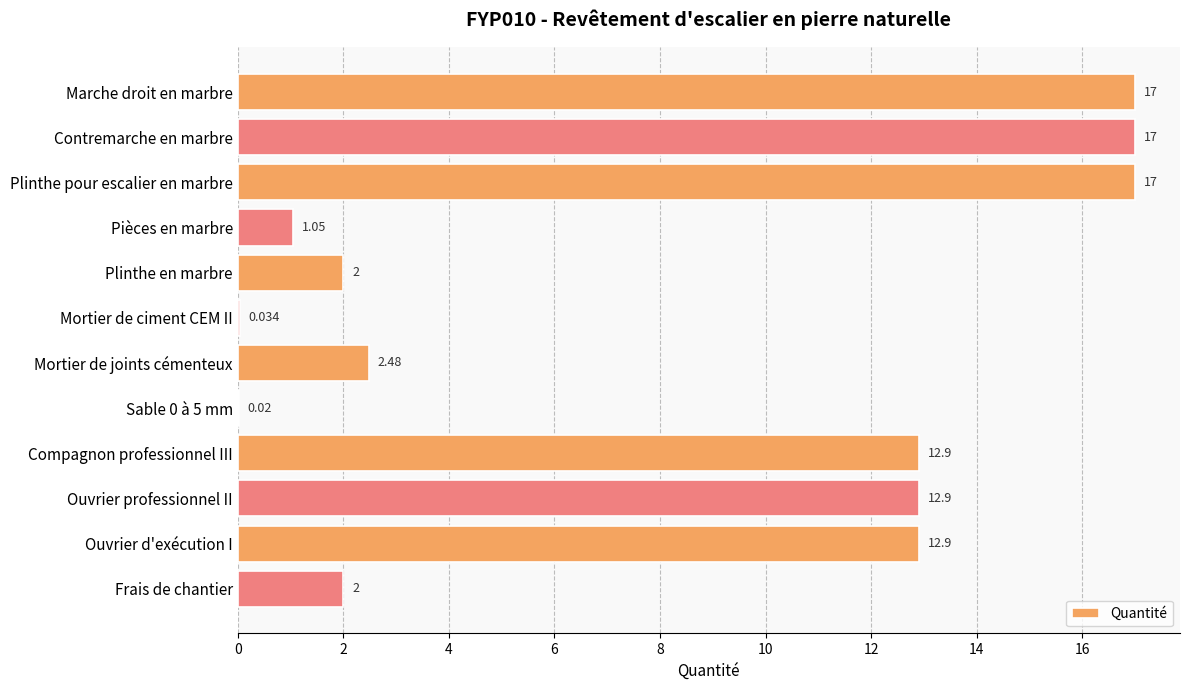

Between Plinthe pour escalier en marbre and Sable 0 à 5 mm, which is larger?

Plinthe pour escalier en marbre